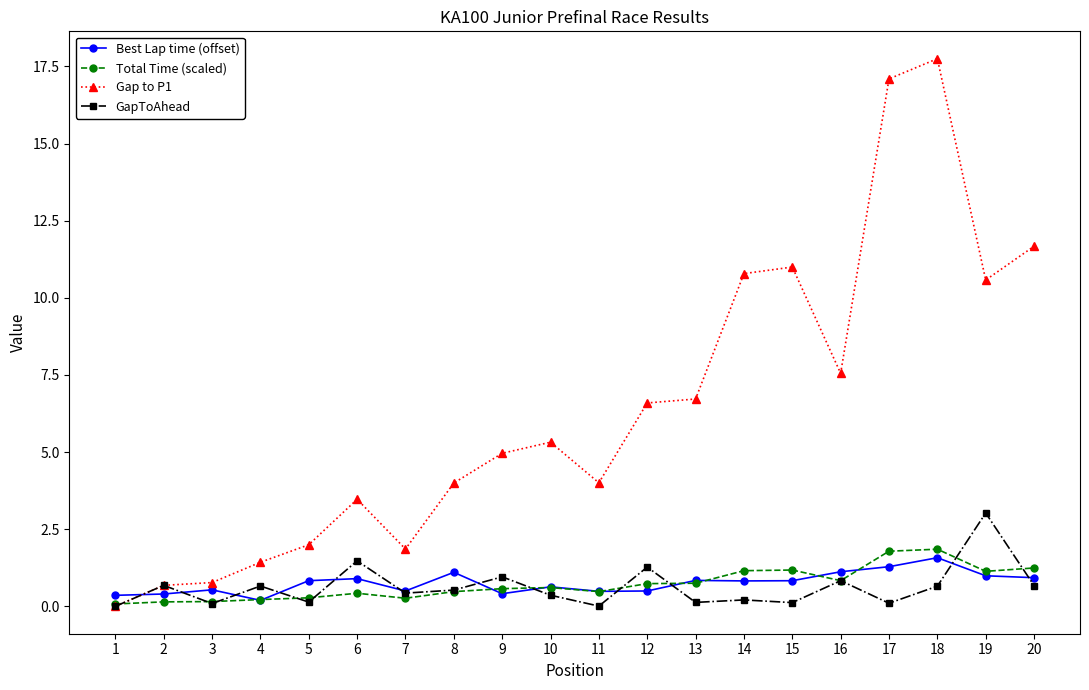

Is it true that GapToAhead equals 3.0 at 19?

True